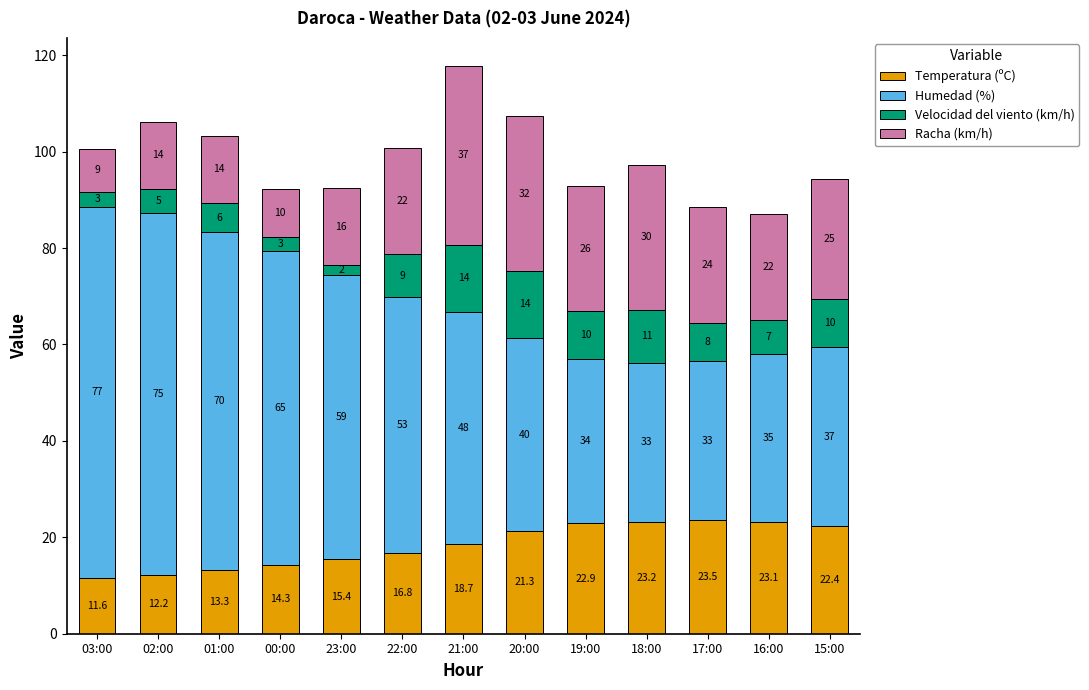

At which category is the sum across all series the highest?

21:00